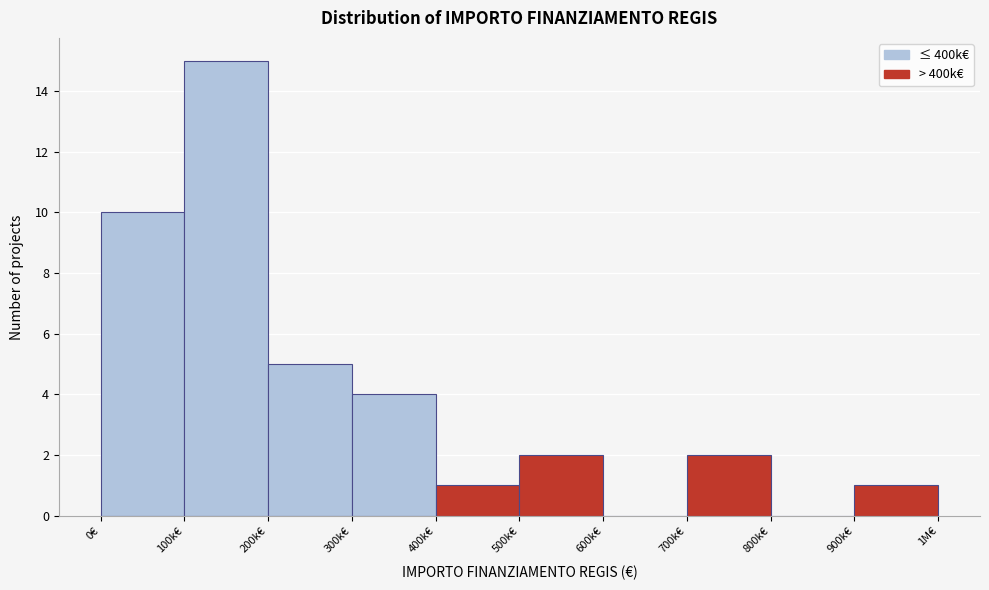

Reading left to right, transcribe all the data shown in this chart.

0€=10	100k€=15	200k€=5	300k€=4	400k€=1	500k€=2	600k€=0	700k€=2	800k€=0	900k€=1